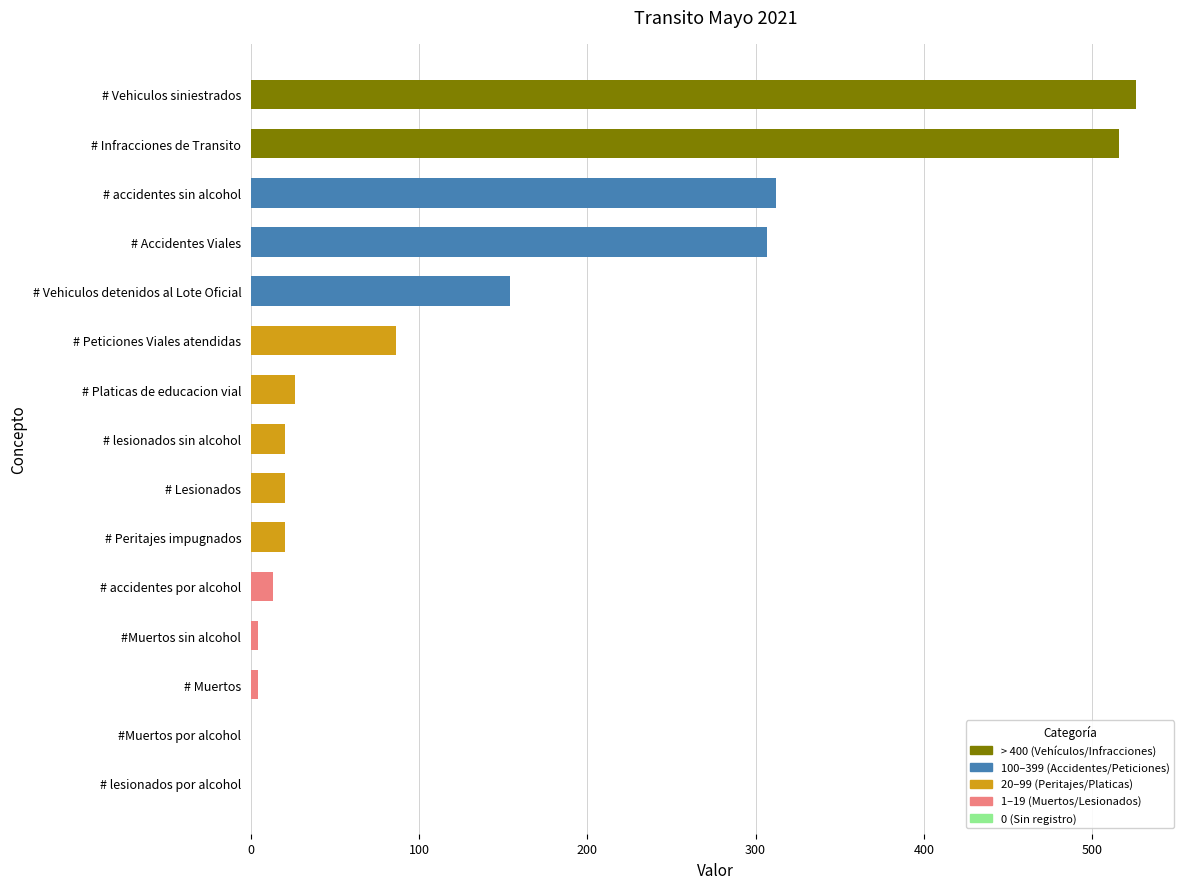

The value at # Vehiculos siniestrados is 926. True or false?

False